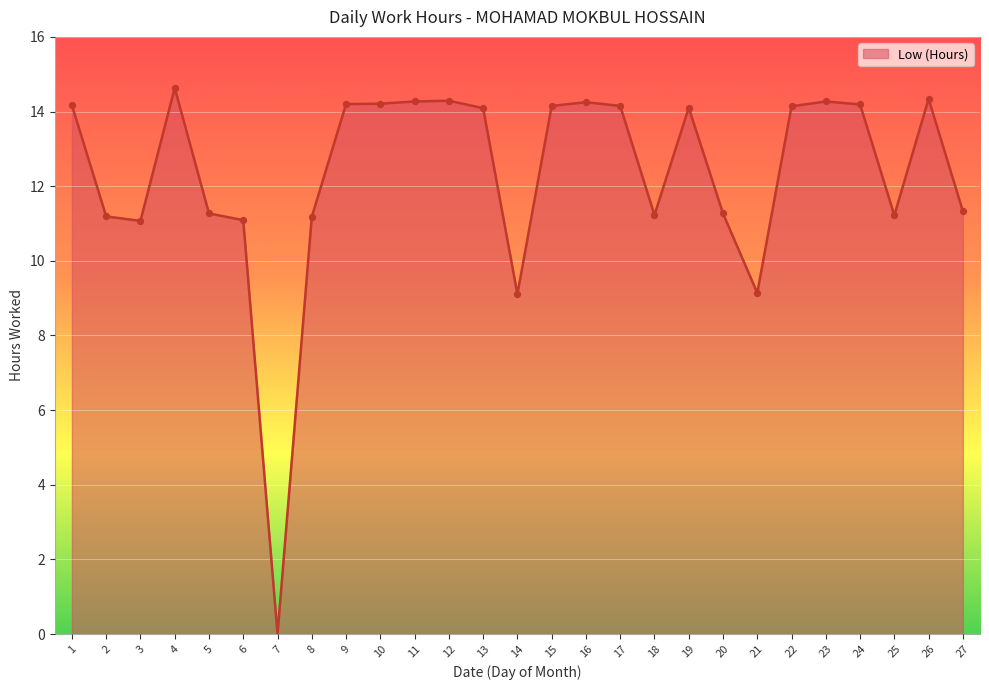

Between 21 and 3, which is larger?

3